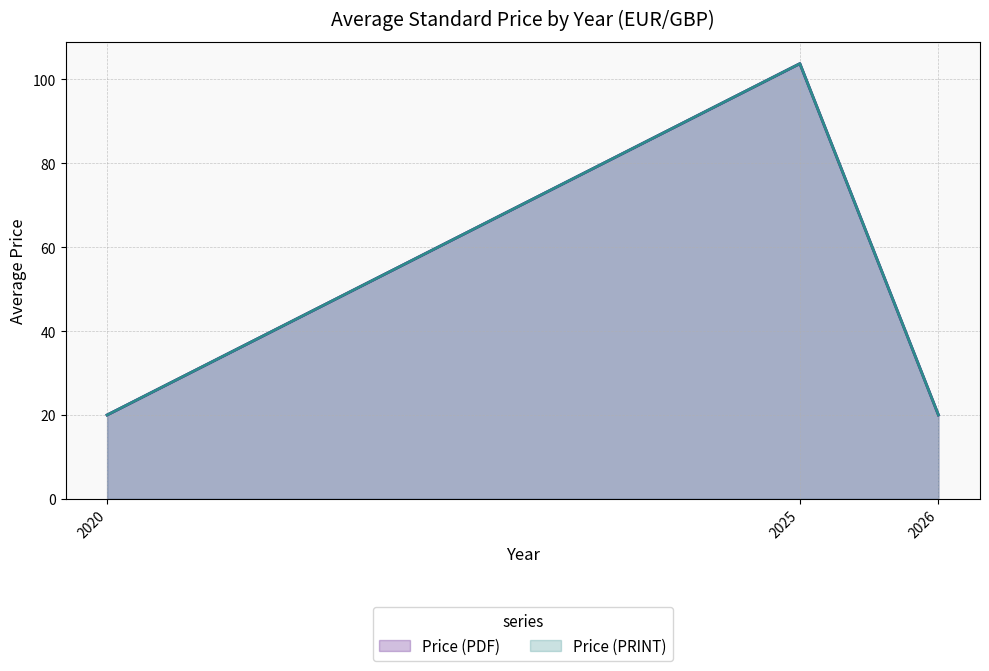

True or false: Price (PDF) has a value of 10.0 at 2026.

False